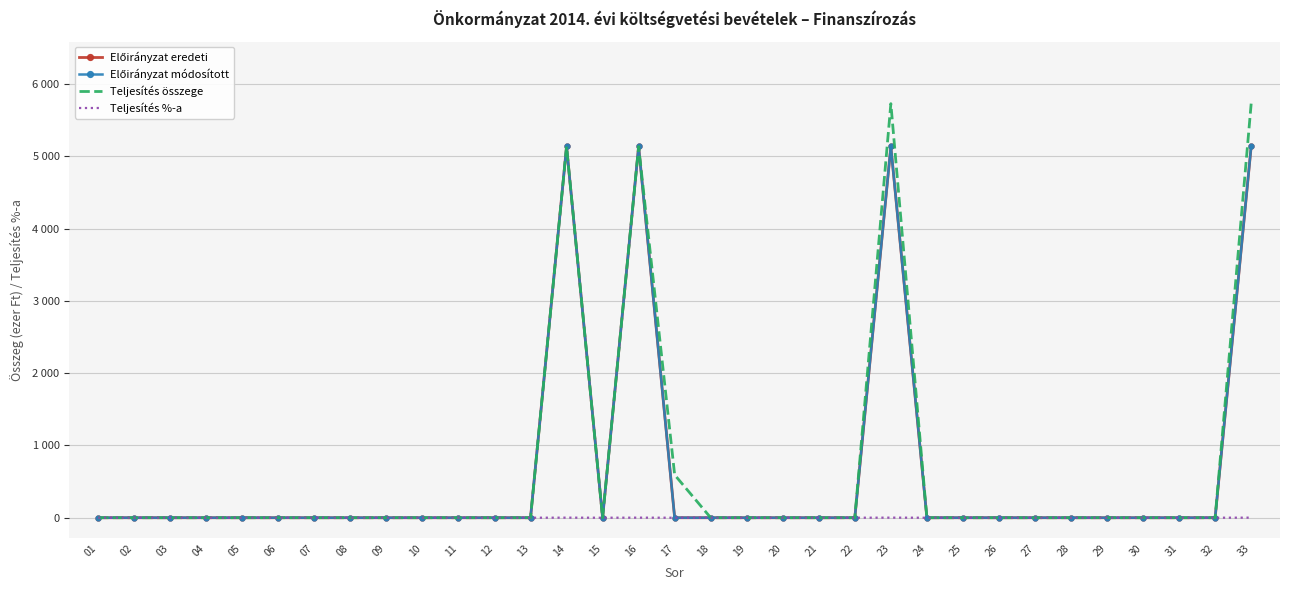

Between 24 and 33, which series saw the biggest shift?

Teljesítés összege